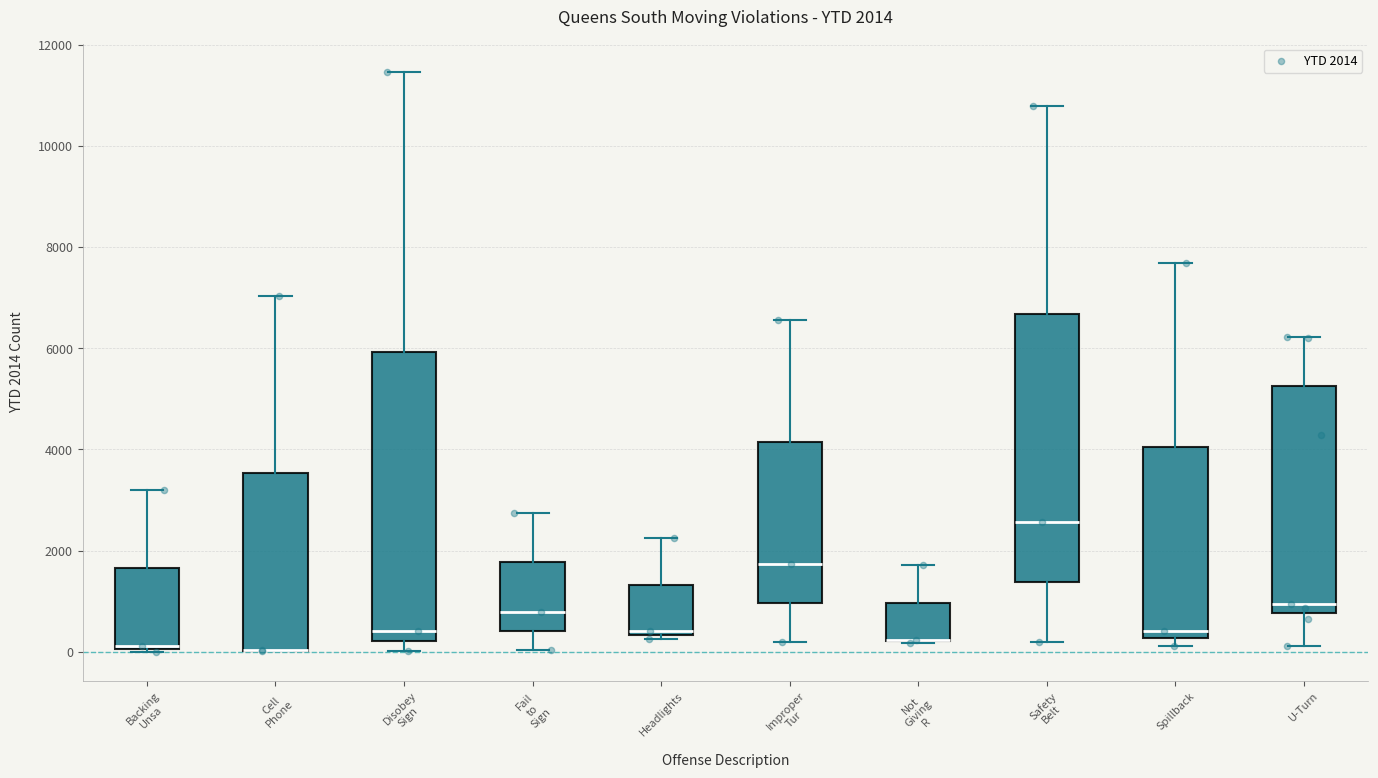

Which box is the tallest, from its lower edge to its upper edge?

Disobey Sign